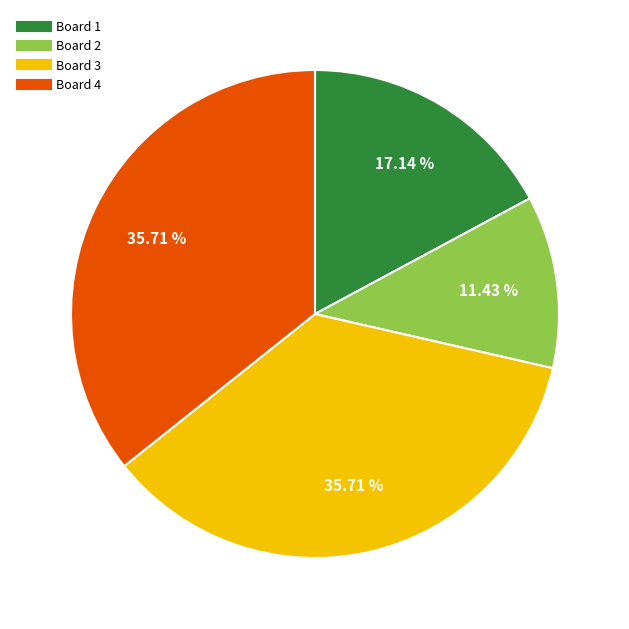

Does Board 1 account for over 50% of the chart?

No